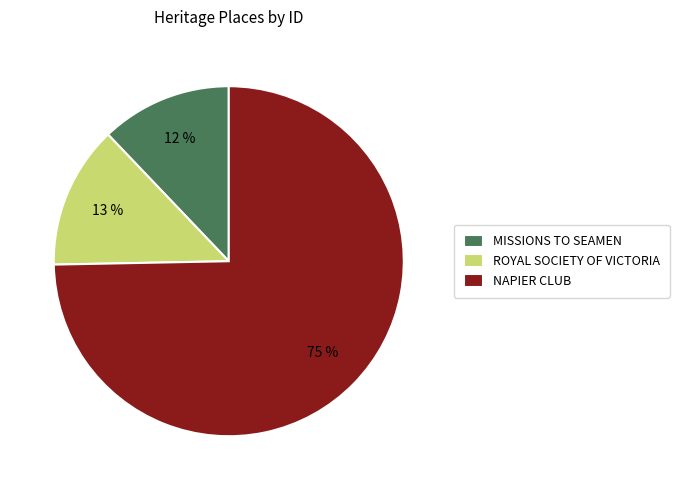

How many segments does this pie chart have?

3